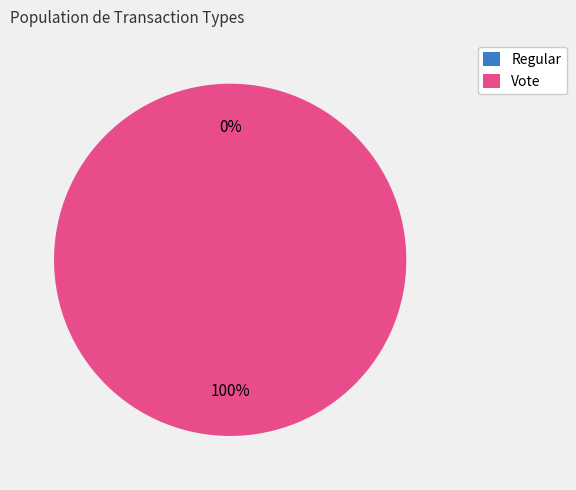

Does any single category account for the majority?

Yes